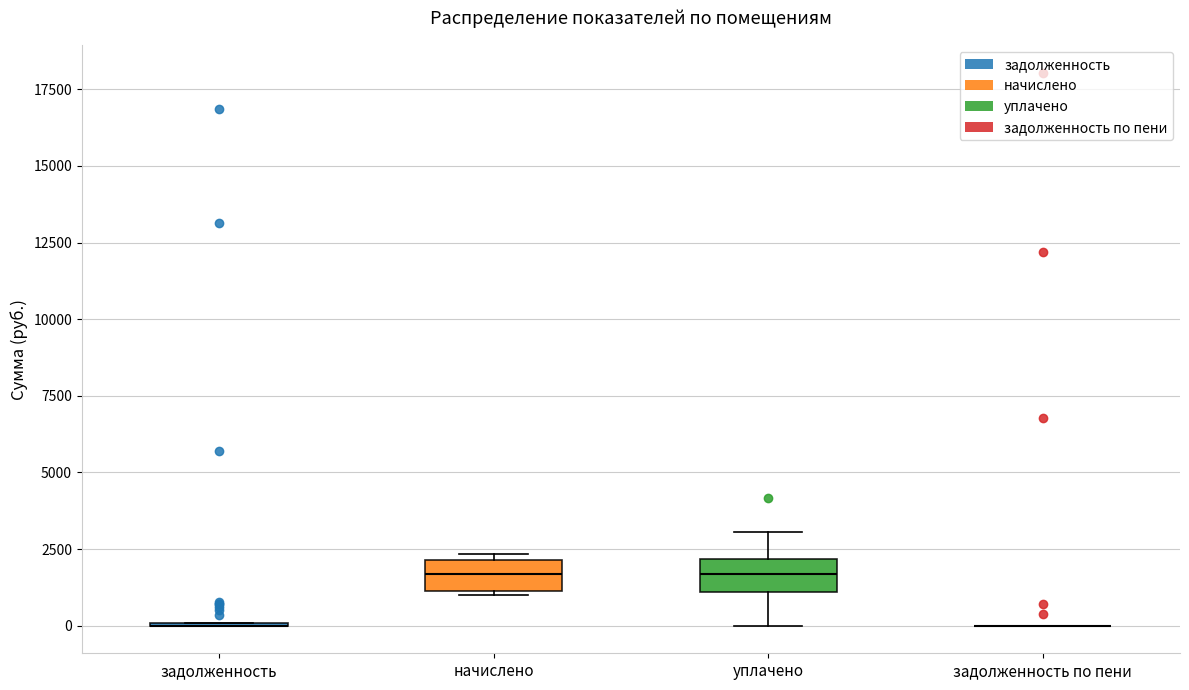

Reading left to right, read every box against the y-axis: the position of its median line, the range the box covers, and the ends of its whiskers. The values are not printed on the chart, so give them approximately, as read against the axis.

задолженность: box collapsed to a line at 0, whiskers 0 to 0
начислено: median 1500, box 1000 to 2000, whiskers 1000 to 2500
уплачено: median 1500, box 1000 to 2000, whiskers 0 to 3000
задолженность по пени: box collapsed to a line at 0, whiskers 0 to 0